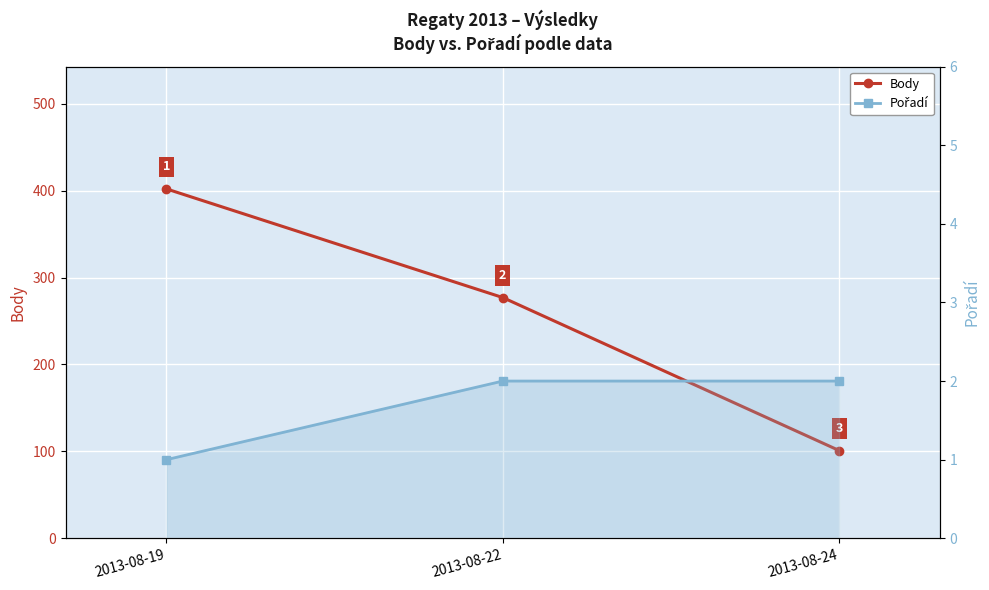

What value does the Pořadí series have at 2013-08-19?

1